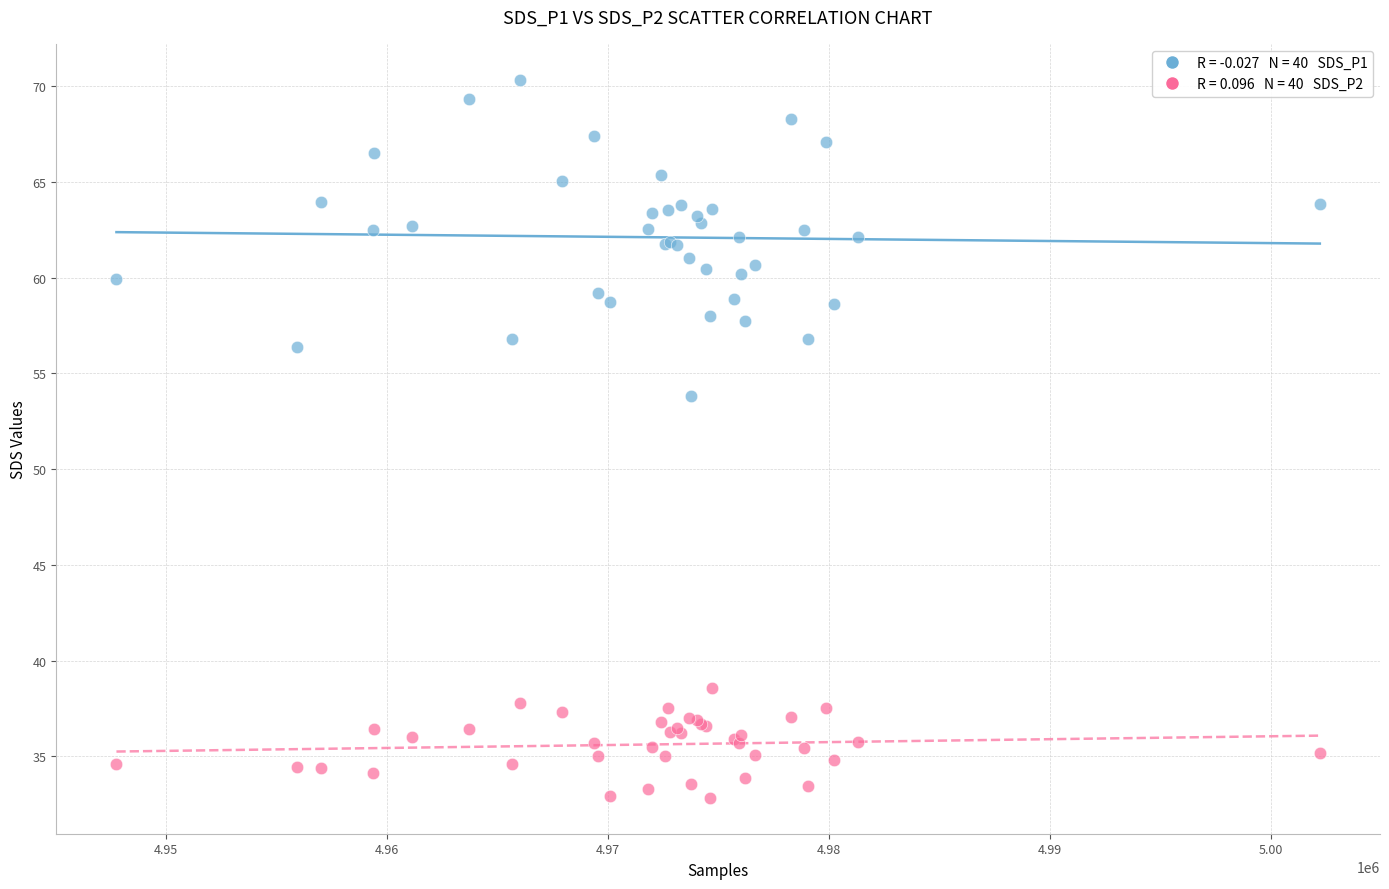

Across all series, what Y value is closest to 51?

53.8